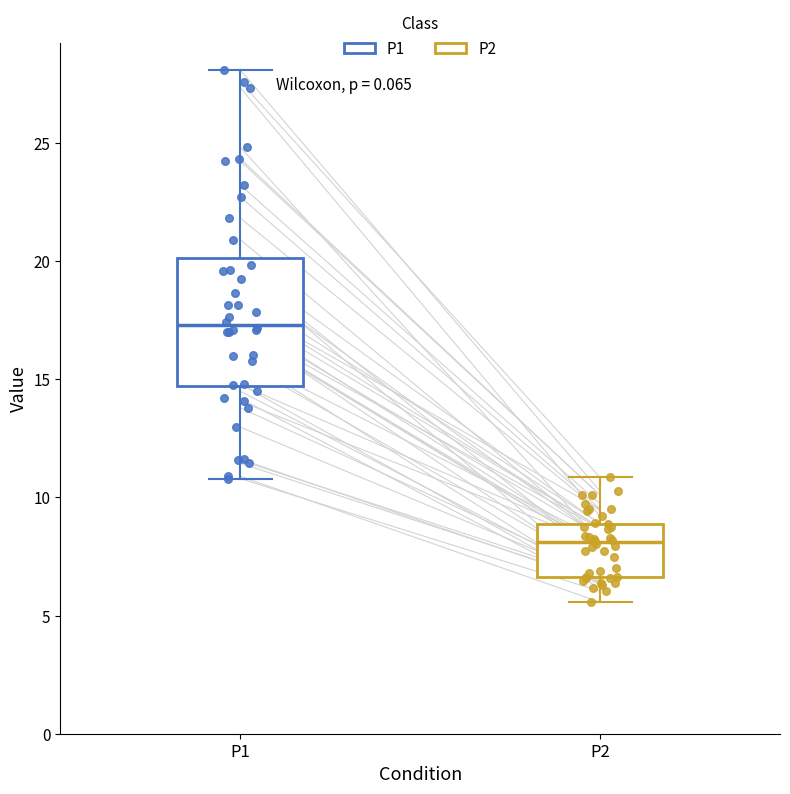

Reading left to right, read every box against the y-axis: the position of its median line, the range the box covers, and the ends of its whiskers. The values are not printed on the chart, so give them approximately, as read against the axis.

P1: median 17.5, box 14.5 to 20.0, whiskers 11.0 to 28.0
P2: median 8.0, box 6.5 to 9.0, whiskers 5.5 to 11.0